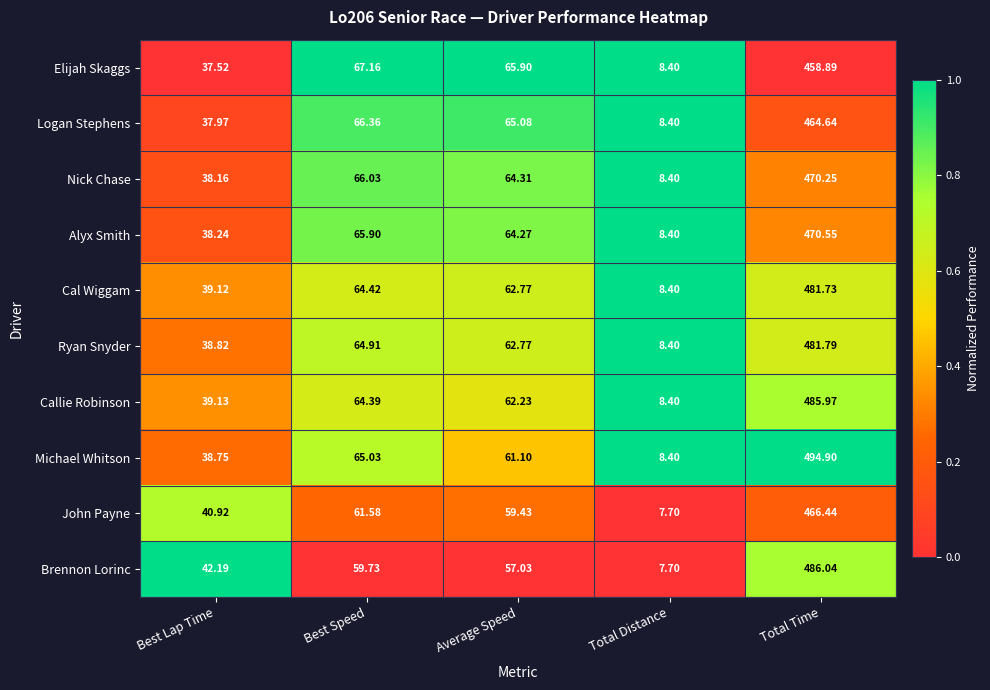

Which series has the widest spread of values?

Michael Whitson